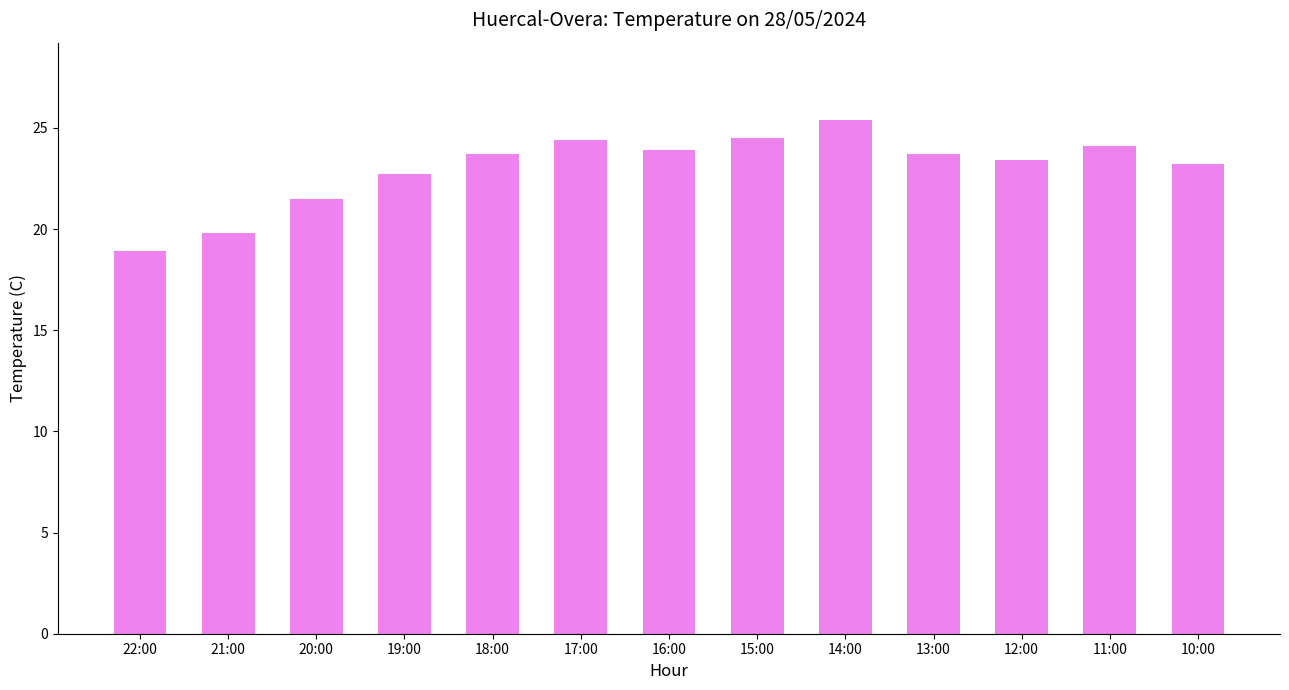

Between 19:00 and 14:00, which is larger?

14:00